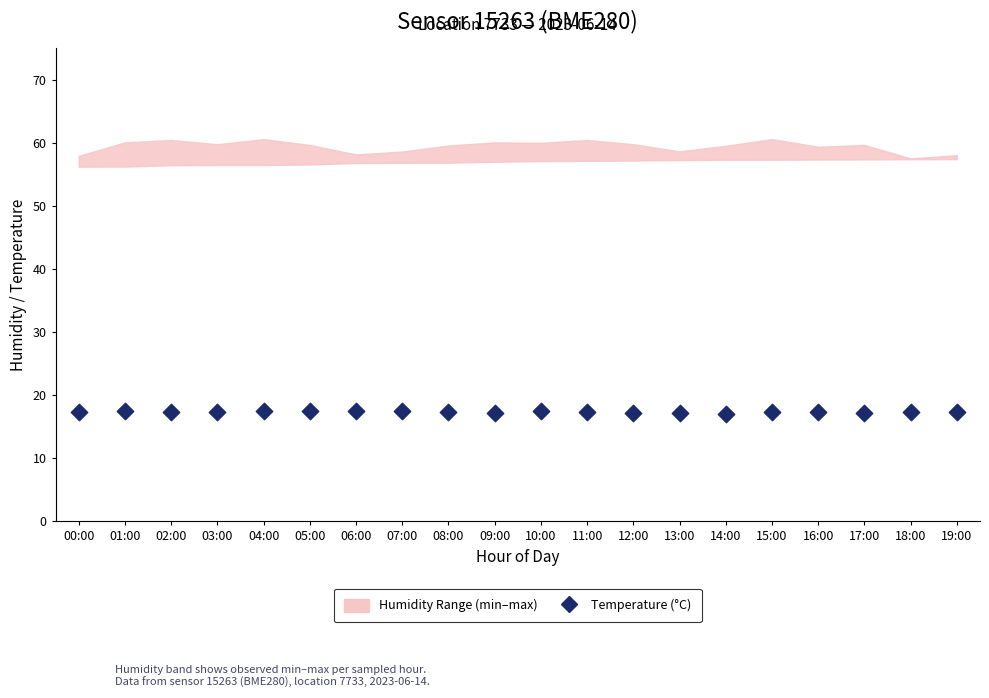

What is the range of Y values (max minus min)?

0.5